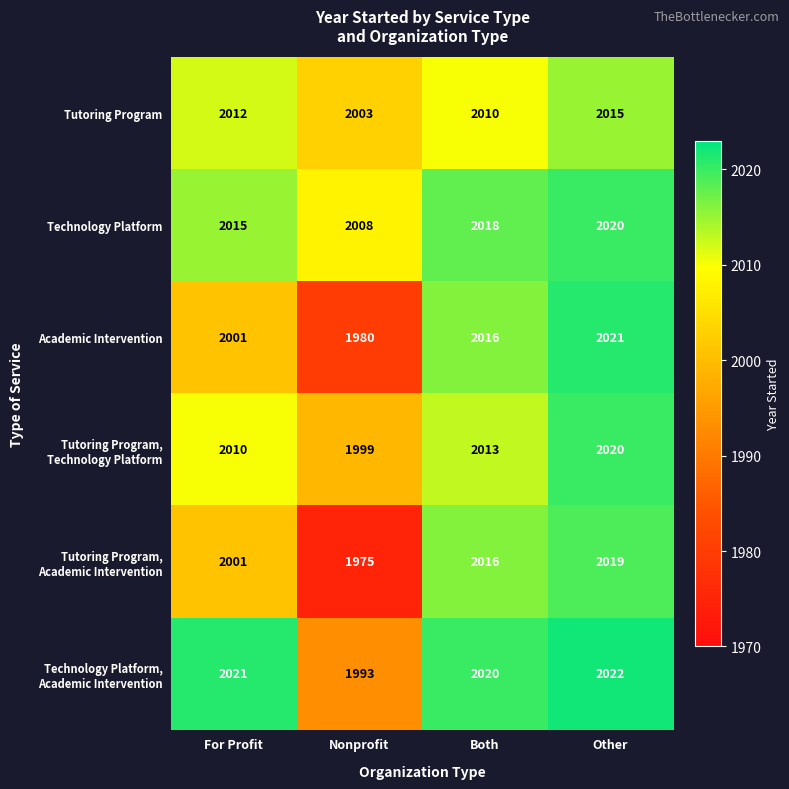

List the labels in order of Tutoring Program value, smallest first.

Nonprofit, Both, For Profit, Other